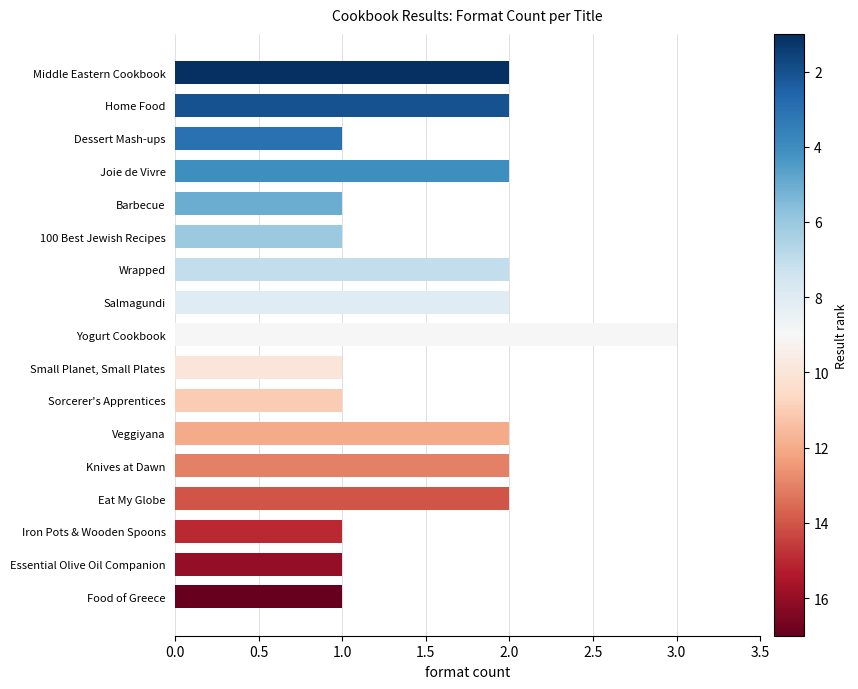

At which category does the chart reach its peak across all series?

Yogurt Cookbook